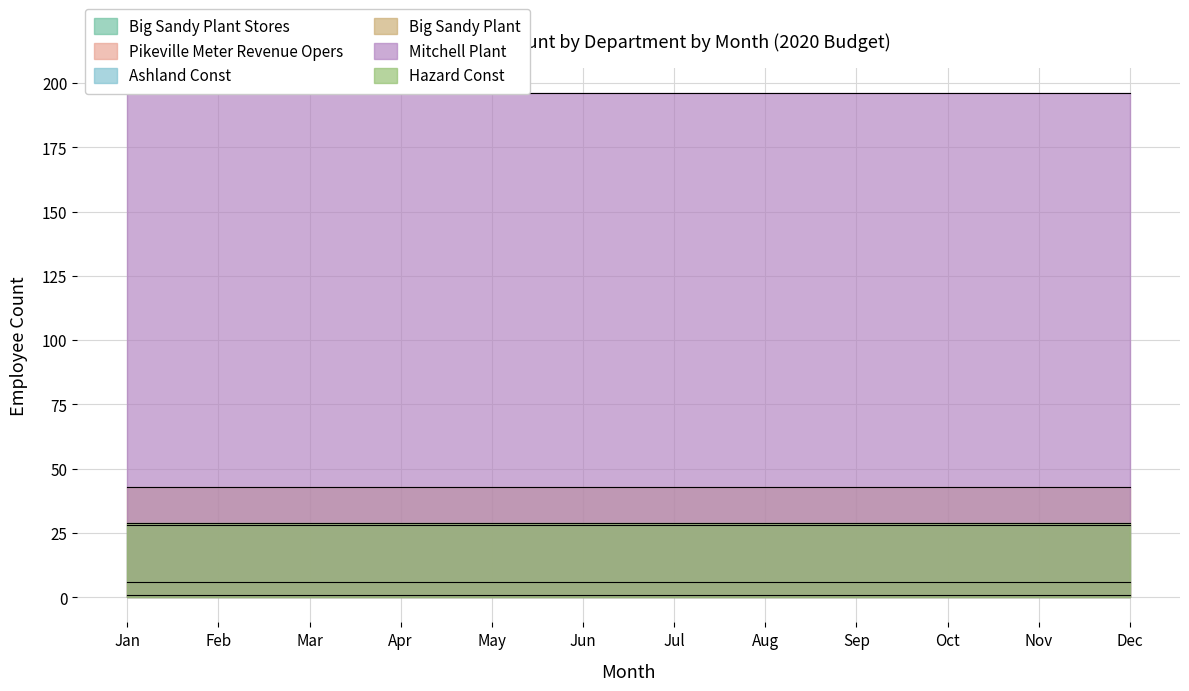

Reading right to left, list all the values displayed in this chart.

Big Sandy Plant Stores: Dec=1	Nov=1	Oct=1	Sep=1	Aug=1	Jul=1	Jun=1	May=1	Apr=1	Mar=1	Feb=1	Jan=1
Pikeville Meter Revenue Opers: Dec=6	Nov=6	Oct=6	Sep=6	Aug=6	Jul=6	Jun=6	May=6	Apr=6	Mar=6	Feb=6	Jan=6
Ashland Const: Dec=28	Nov=28	Oct=28	Sep=28	Aug=28	Jul=28	Jun=28	May=28	Apr=28	Mar=28	Feb=28	Jan=28
Big Sandy Plant: Dec=43	Nov=43	Oct=43	Sep=43	Aug=43	Jul=43	Jun=43	May=43	Apr=43	Mar=43	Feb=43	Jan=43
Mitchell Plant: Dec=196	Nov=196	Oct=196	Sep=196	Aug=196	Jul=196	Jun=196	May=196	Apr=196	Mar=196	Feb=196	Jan=196
Hazard Const: Dec=29	Nov=29	Oct=29	Sep=29	Aug=29	Jul=29	Jun=29	May=29	Apr=29	Mar=29	Feb=29	Jan=29